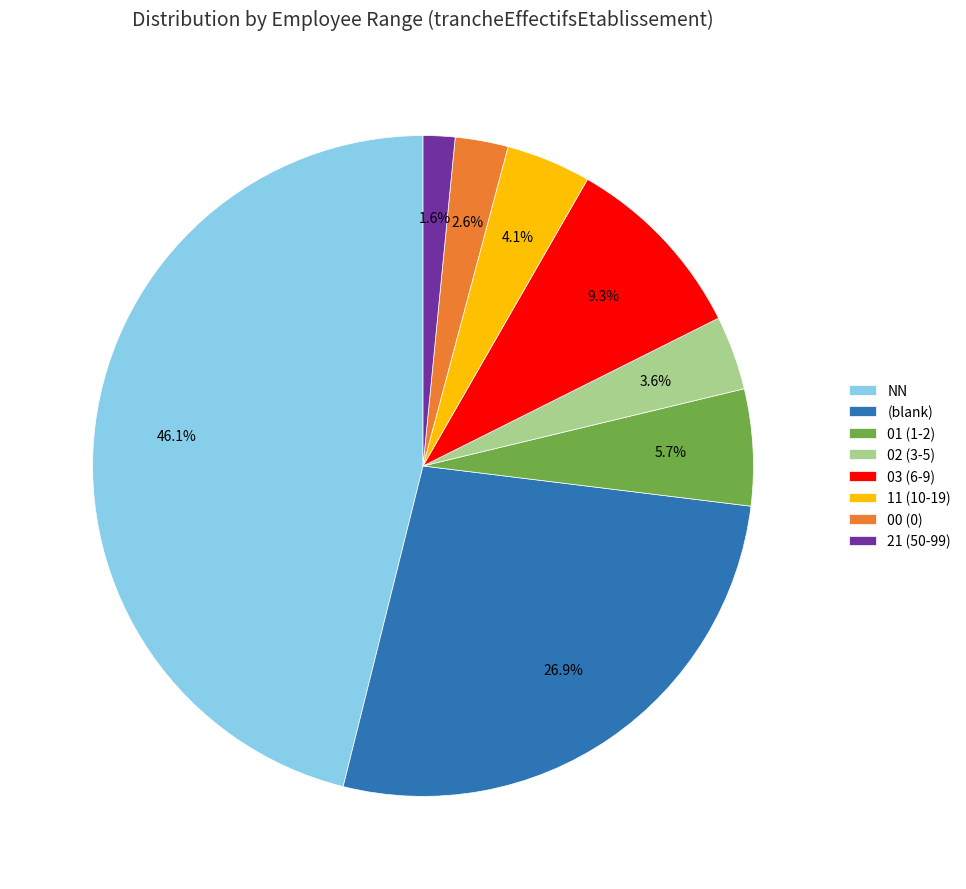

To the nearest percent, what is the average slice percentage?

12%